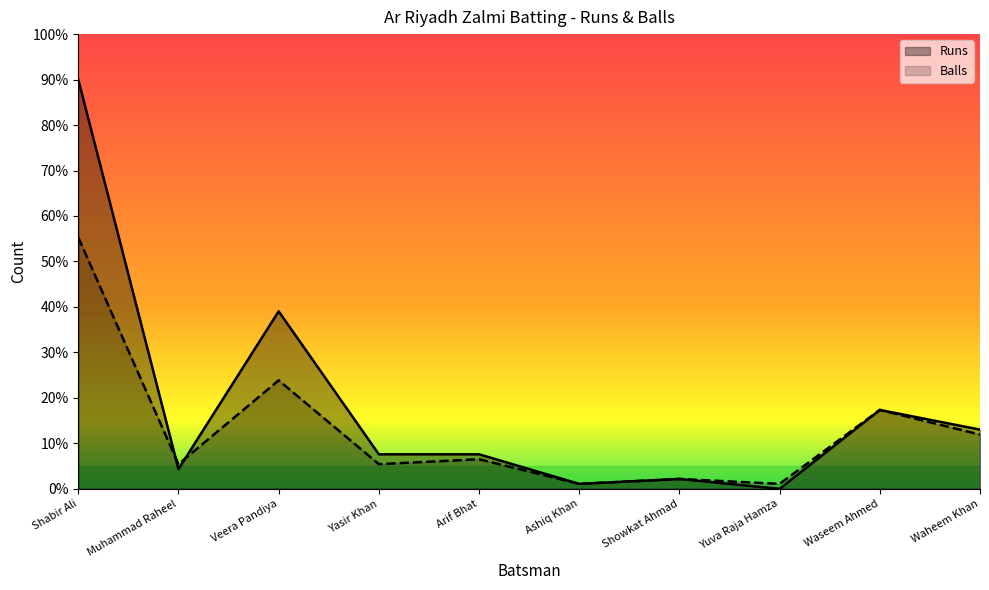

The Runs series shows 2.2 at Showkat Ahmad. True or false?

True